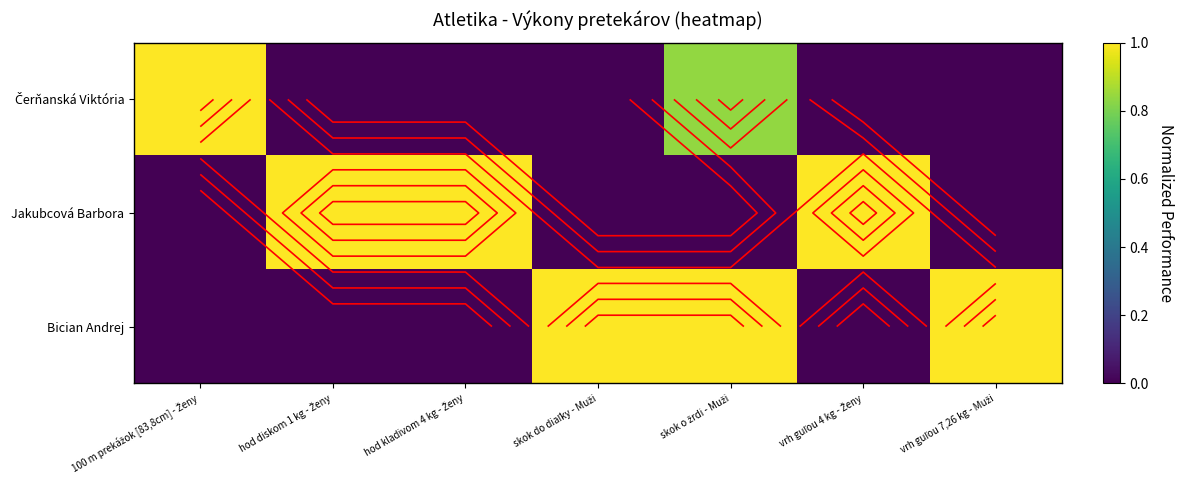

Is it true that Čerňanská Viktória equals 1.1 at skok o žrdi - Muži?

False